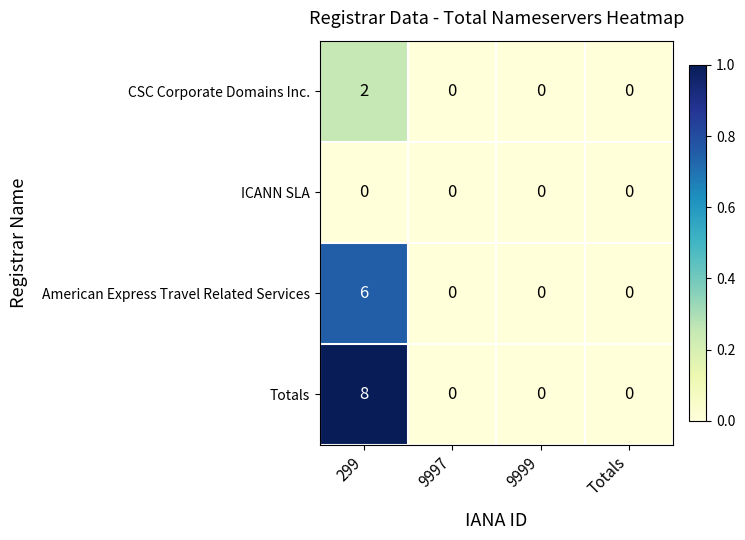

Reading left to right, extract all data points from this chart.

CSC Corporate Domains Inc.: 299=2	9997=0	9999=0	Totals=0
ICANN SLA: 299=0	9997=0	9999=0	Totals=0
American Express Travel Related Services: 299=6	9997=0	9999=0	Totals=0
Totals: 299=8	9997=0	9999=0	Totals=0